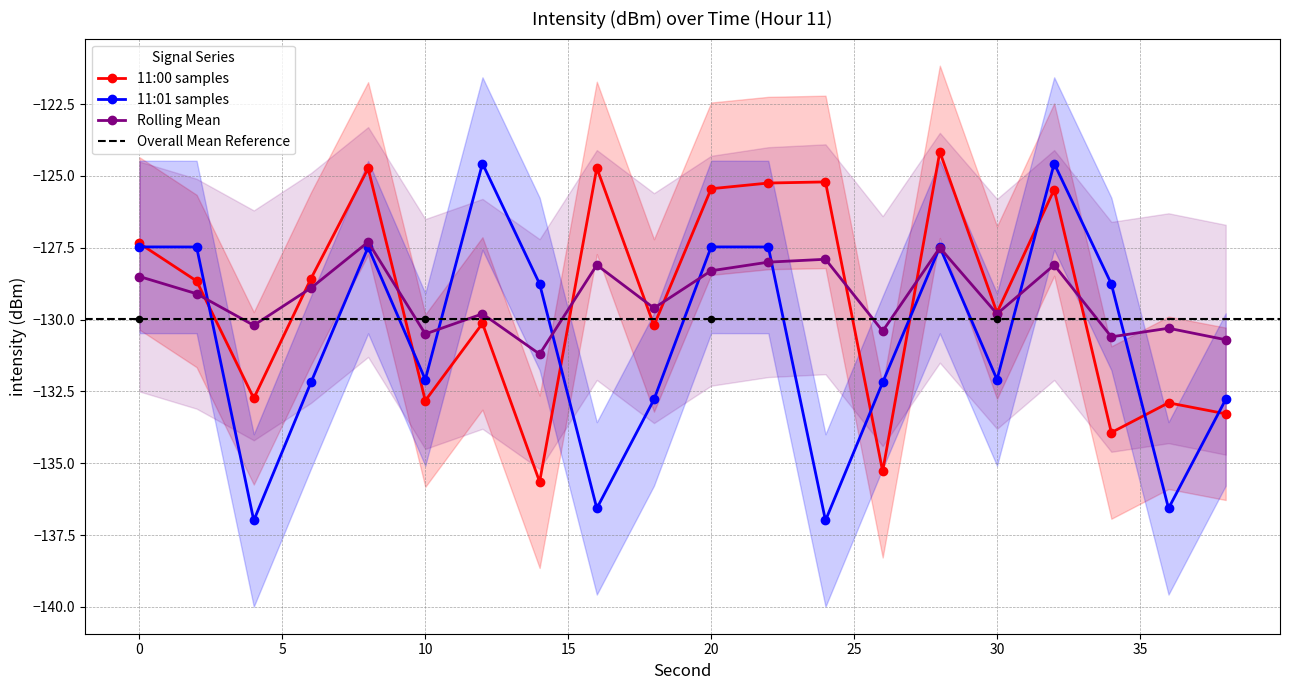

Is the value of Rolling Mean at 20 greater than the value of 11:00 (first 30 samples) at 10?

Yes